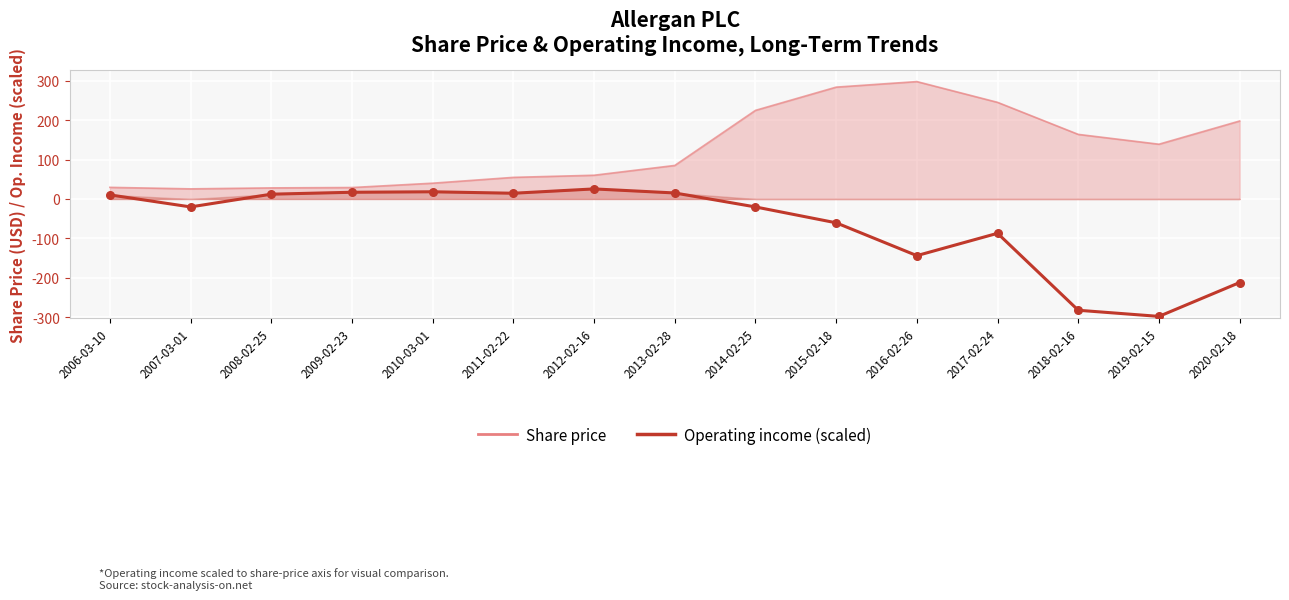

Which series reaches the maximum Y coordinate?

Share price